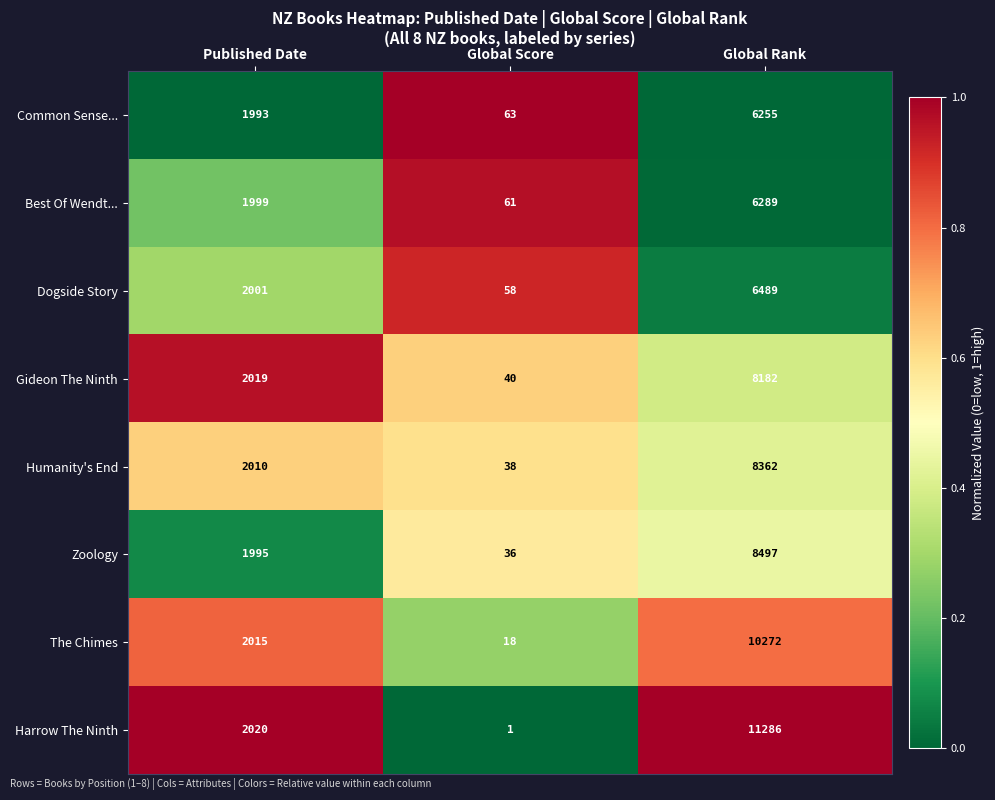

Reading right to left, transcribe all the data shown in this chart.

Common Sense...: 6255	63	1993
Best Of Wendt...: 6289	61	1999
Dogside Story: 6489	58	2001
Gideon The Ninth: 8182	40	2019
Humanity's End: 8362	38	2010
Zoology: 8497	36	1995
The Chimes: 10272	18	2015
Harrow The Ninth: 11286	1	2020